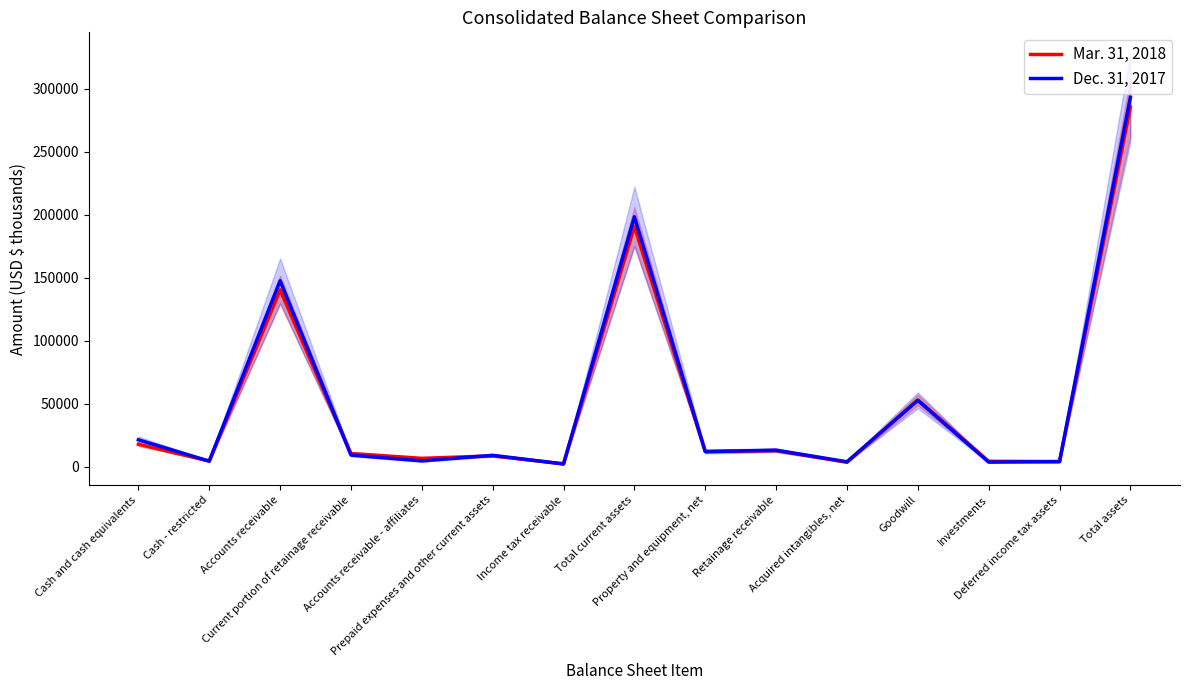

How many lines are shown in the chart?

2